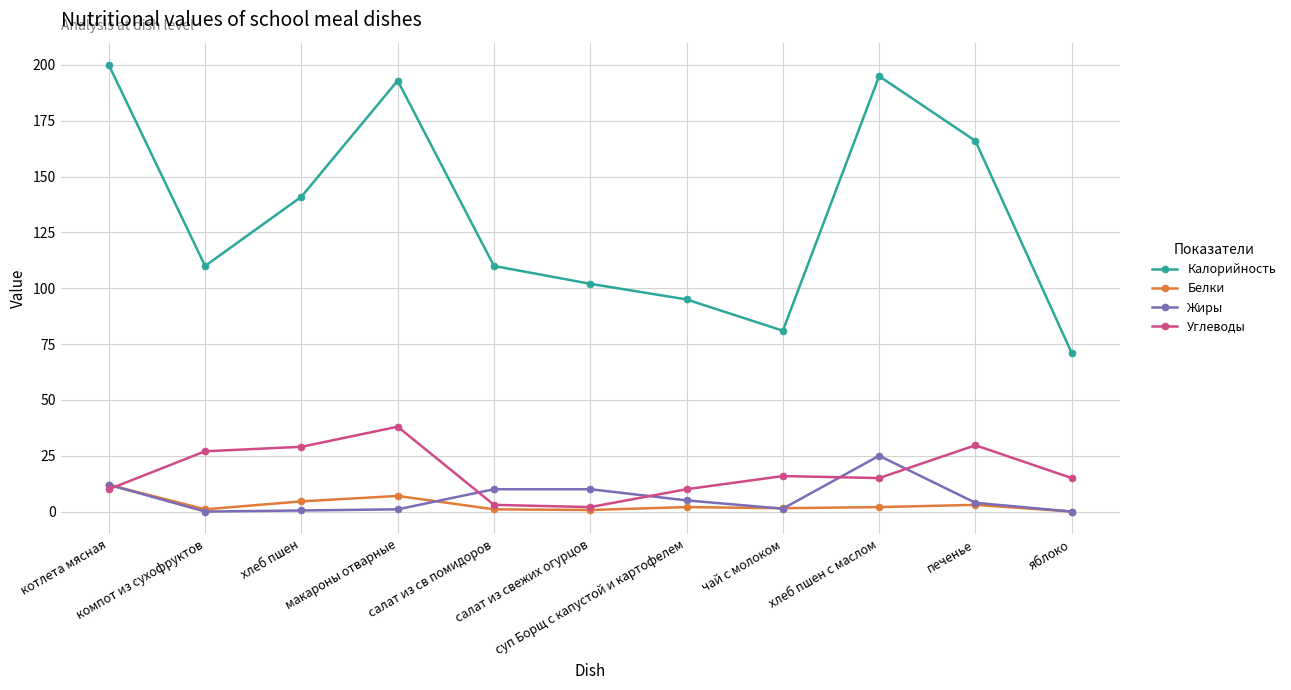

List the series in order of their peak value, lowest first.

Белки, Жиры, Углеводы, Калорийность